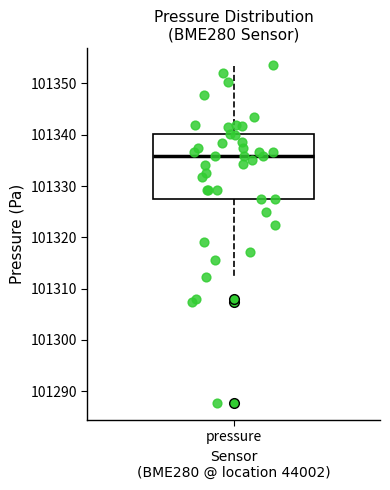

Read this box plot against the y-axis: the position of the median line, the range covered by the box, and the ends of both whiskers. The values are not printed on the chart, so give them approximately, as read against the axis.

median 101336, box 101327 to 101340, whiskers 101312 to 101354